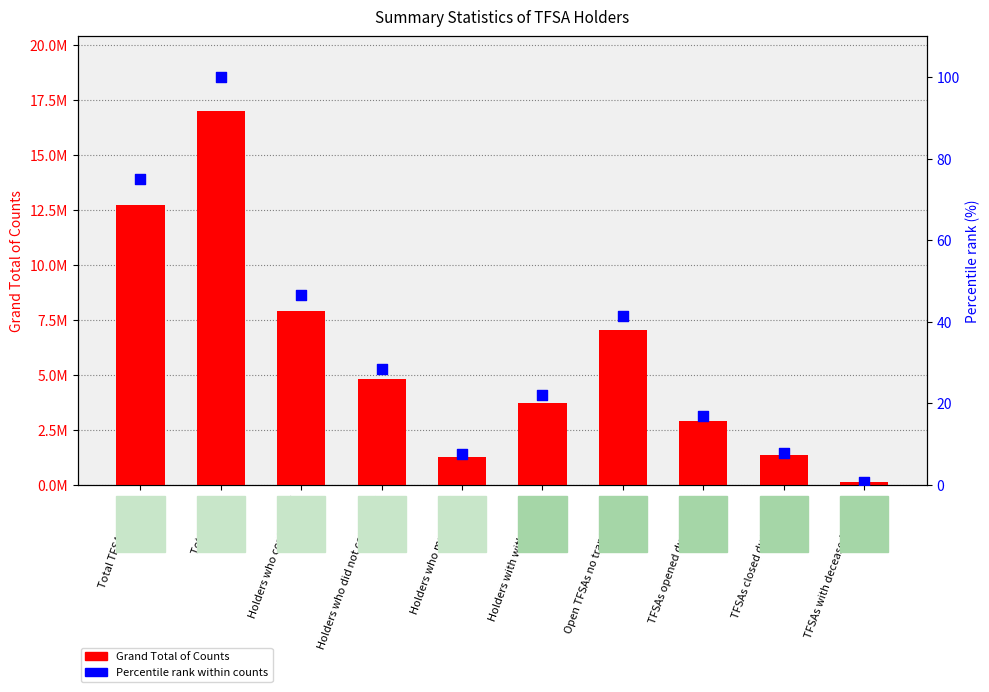

Which series has the largest Y range (max minus min)?

Grand Total of Counts